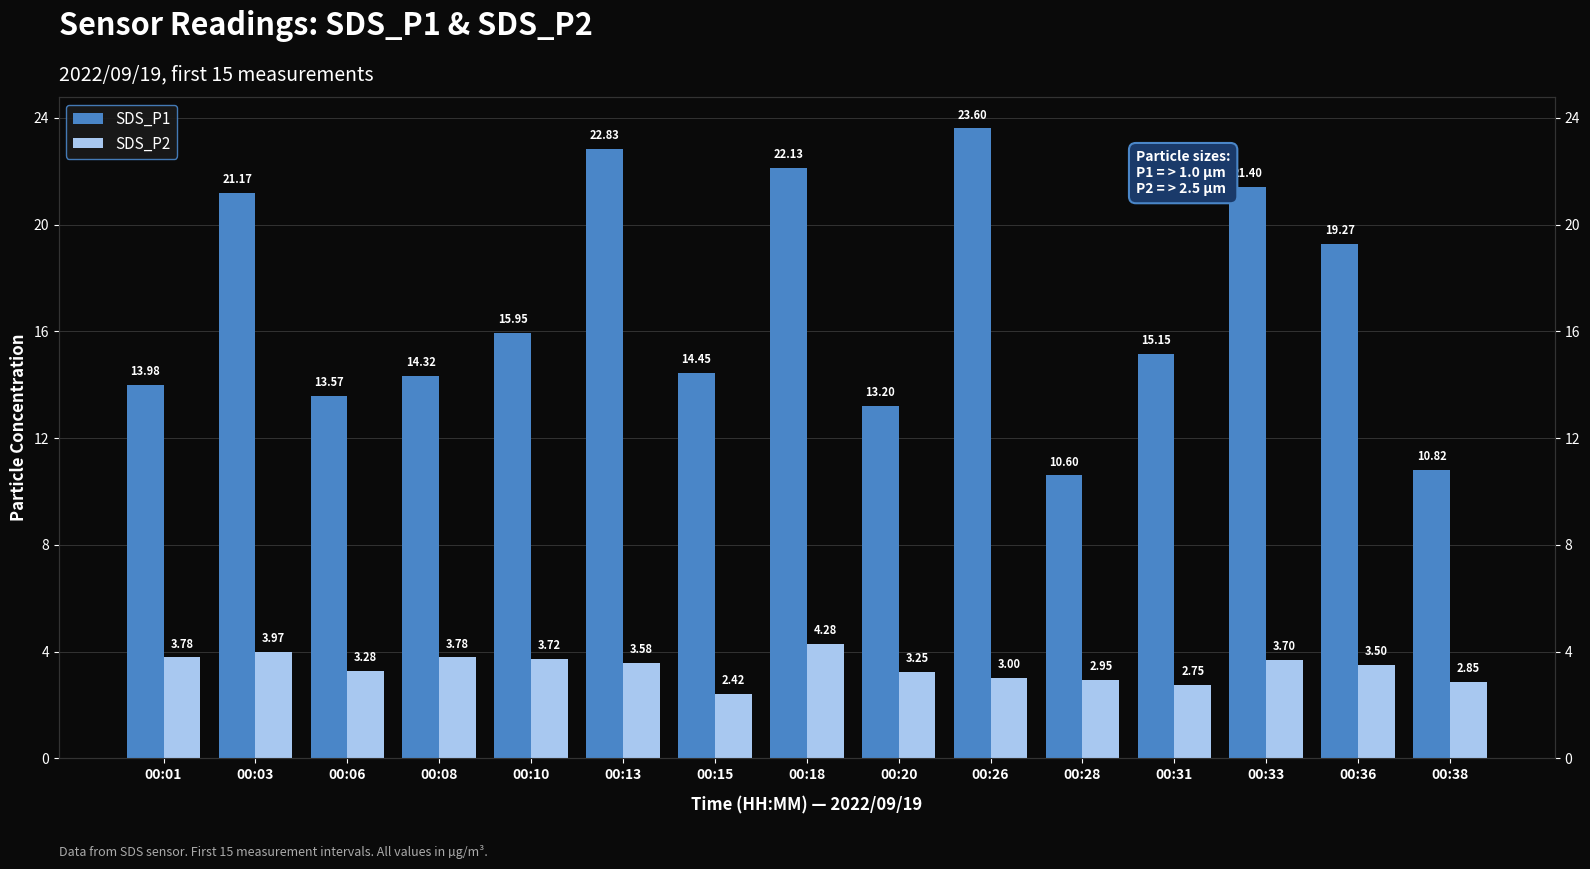

At which category does the chart reach its peak across all series?

00:26